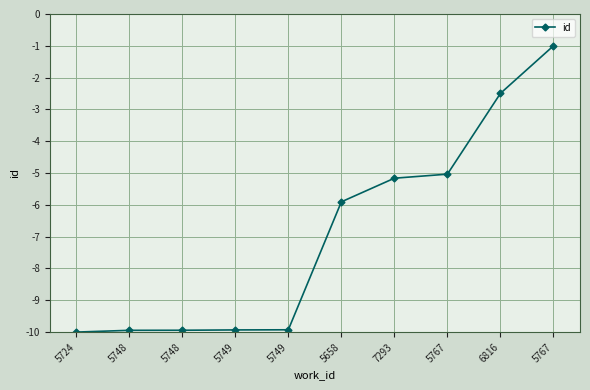

Does the chart have visible grid lines?

Yes